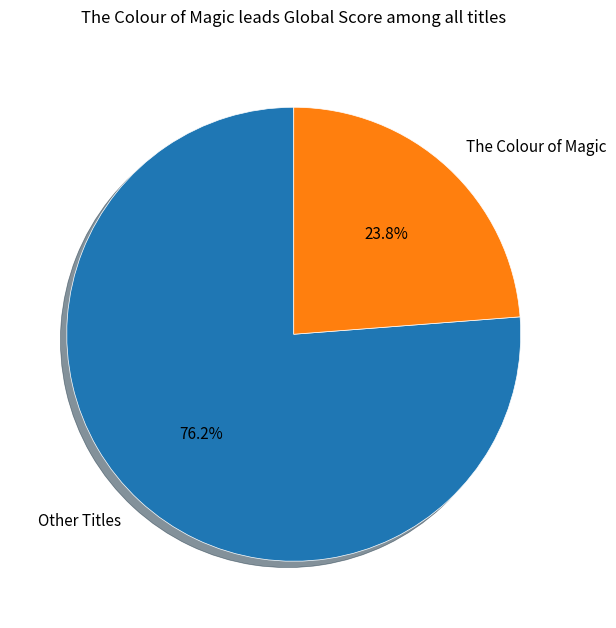

Is there any slice that represents more than half of the pie?

Yes